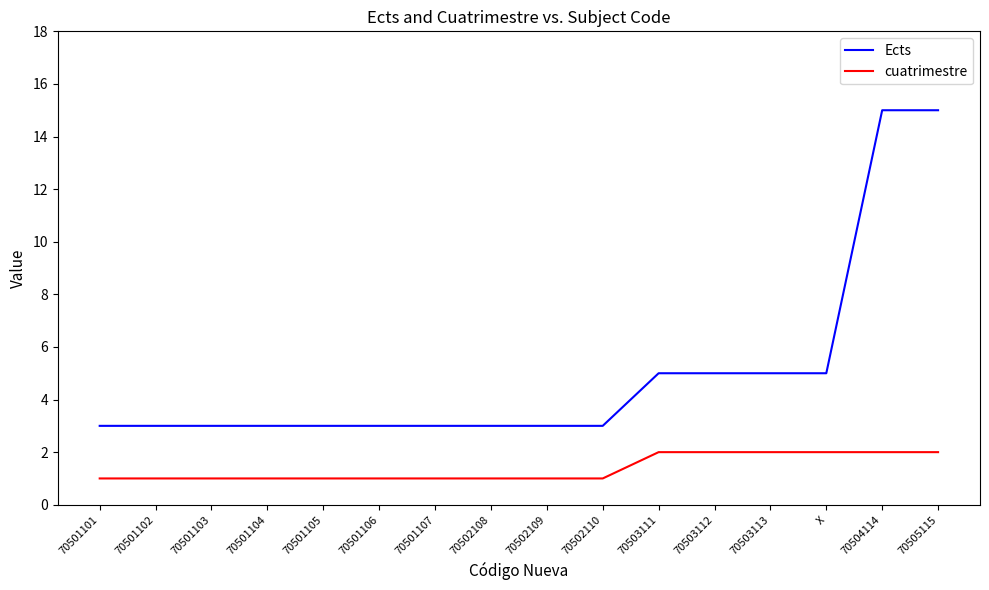

What position from the right is 70501106?

11